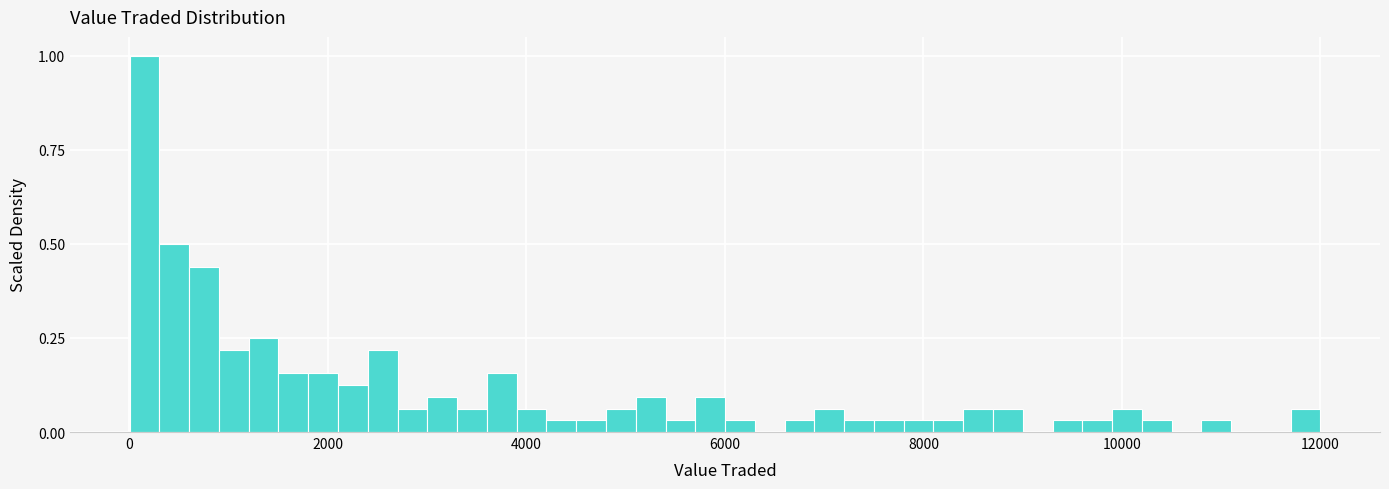

Around what value on the x-axis is the tallest bar? Give the approximate position of its centre, as read against the axis.

200